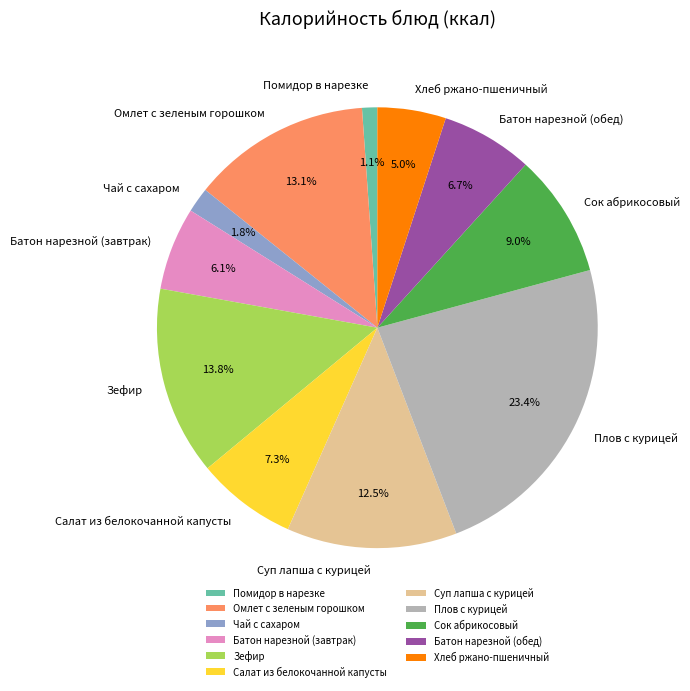

Does any single category account for the majority?

No